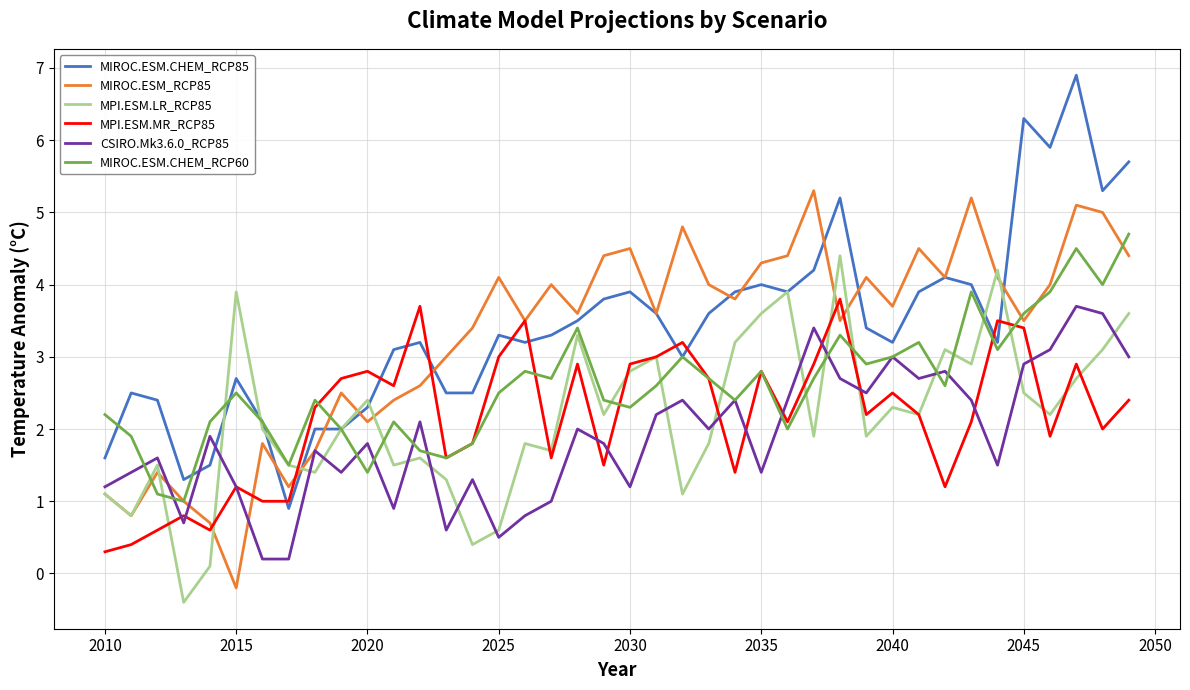

What is the lowest value of the MIROC.ESM.CHEM_RCP60 series?

1.0